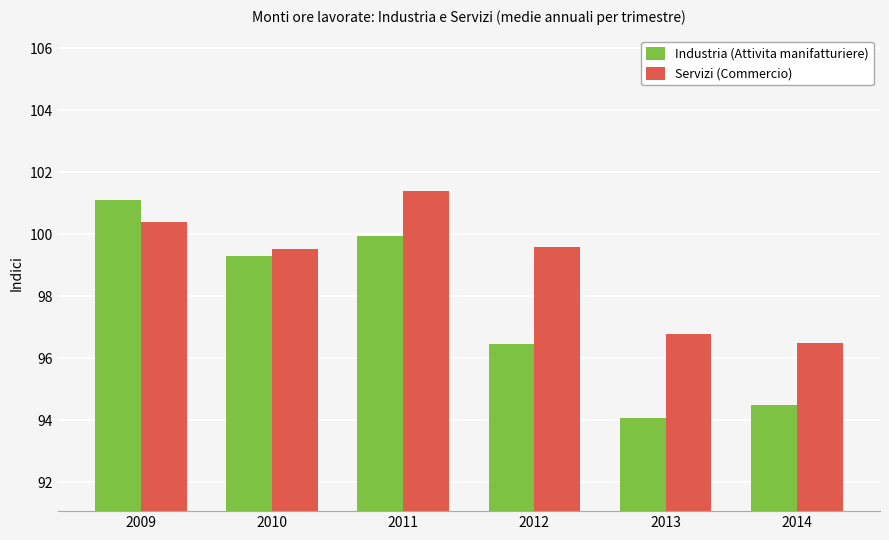

Which series has the widest spread of values?

Industria (Attivita manifatturiere)